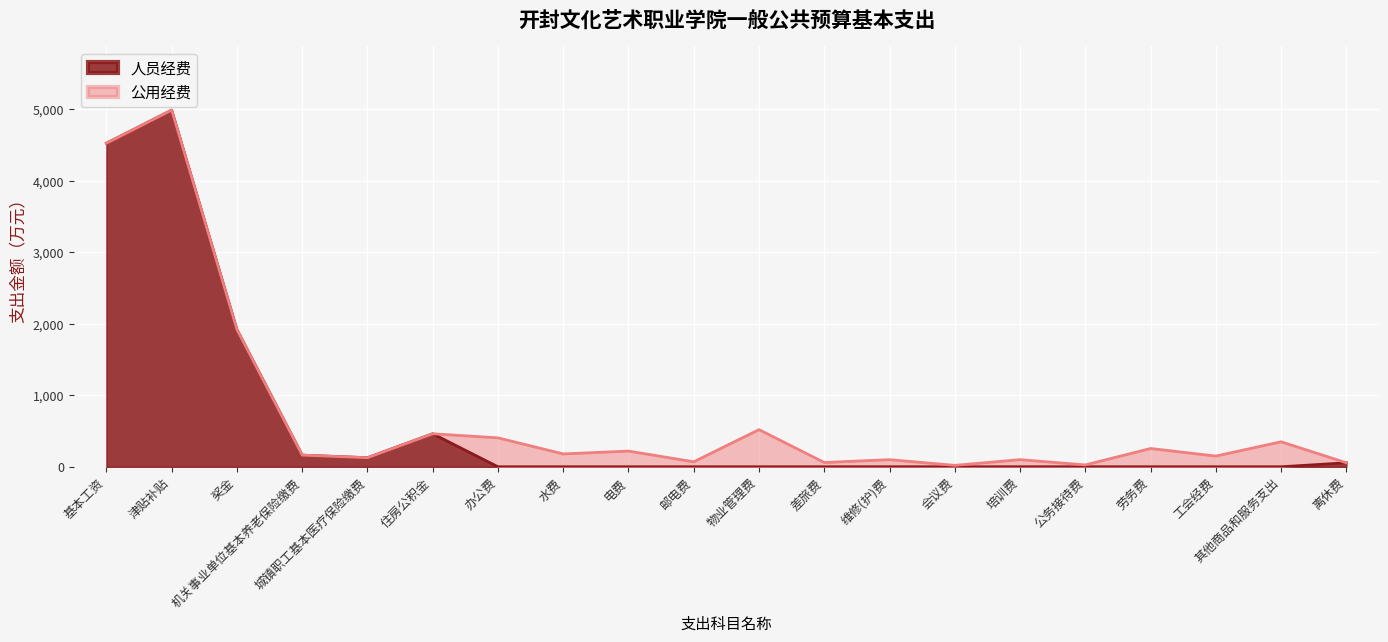

Which category has the highest value across all series?

津贴补贴